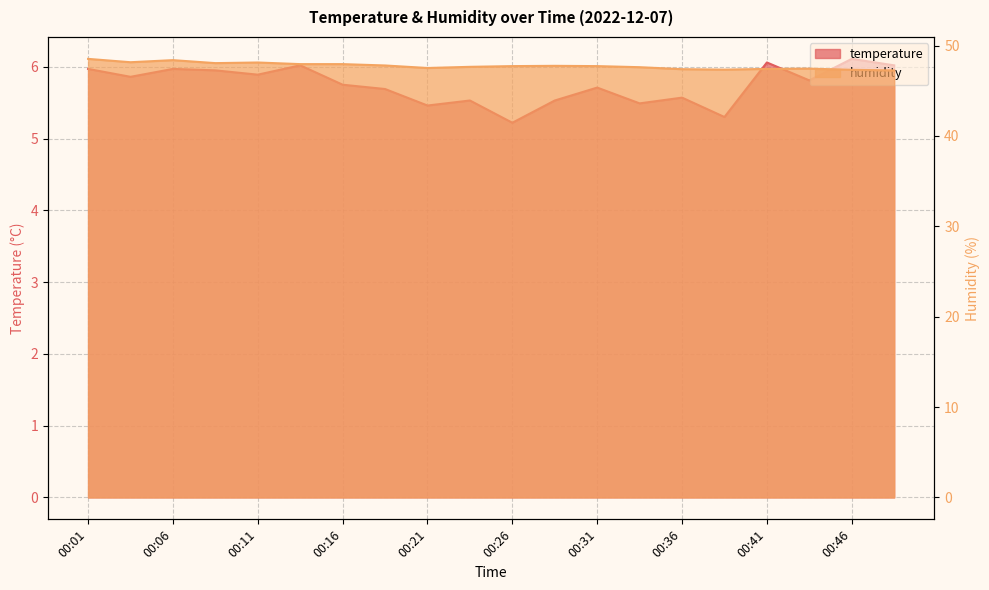

Which category has the highest value across all series?

00:01